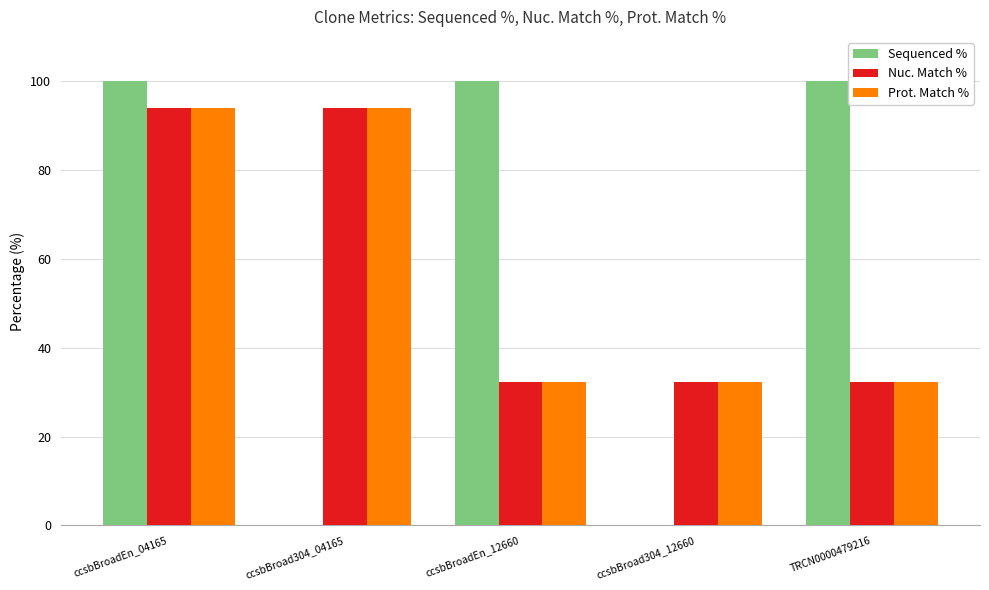

Reading right to left, list all the values displayed in this chart.

Sequenced %: TRCN0000479216=100.0	ccsbBroad304_12660=0.0	ccsbBroadEn_12660=100.0	ccsbBroad304_04165=0.0	ccsbBroadEn_04165=100.0
Nuc. Match %: TRCN0000479216=32.4	ccsbBroad304_12660=32.4	ccsbBroadEn_12660=32.4	ccsbBroad304_04165=93.9	ccsbBroadEn_04165=93.9
Prot. Match %: TRCN0000479216=32.2	ccsbBroad304_12660=32.2	ccsbBroadEn_12660=32.2	ccsbBroad304_04165=93.9	ccsbBroadEn_04165=93.9